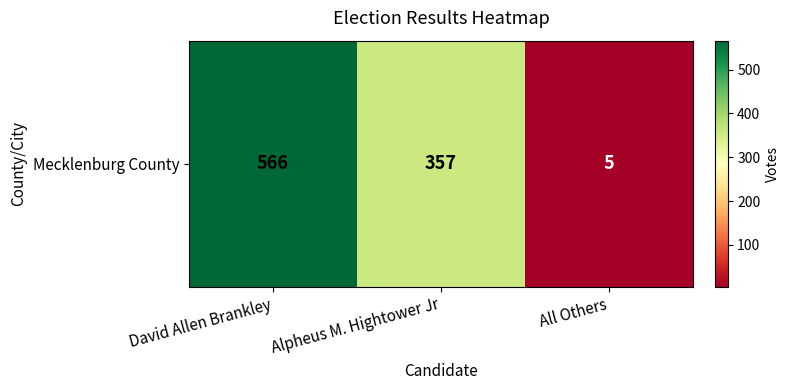

True or false: the data shows 357 at Alpheus M. Hightower Jr.

True